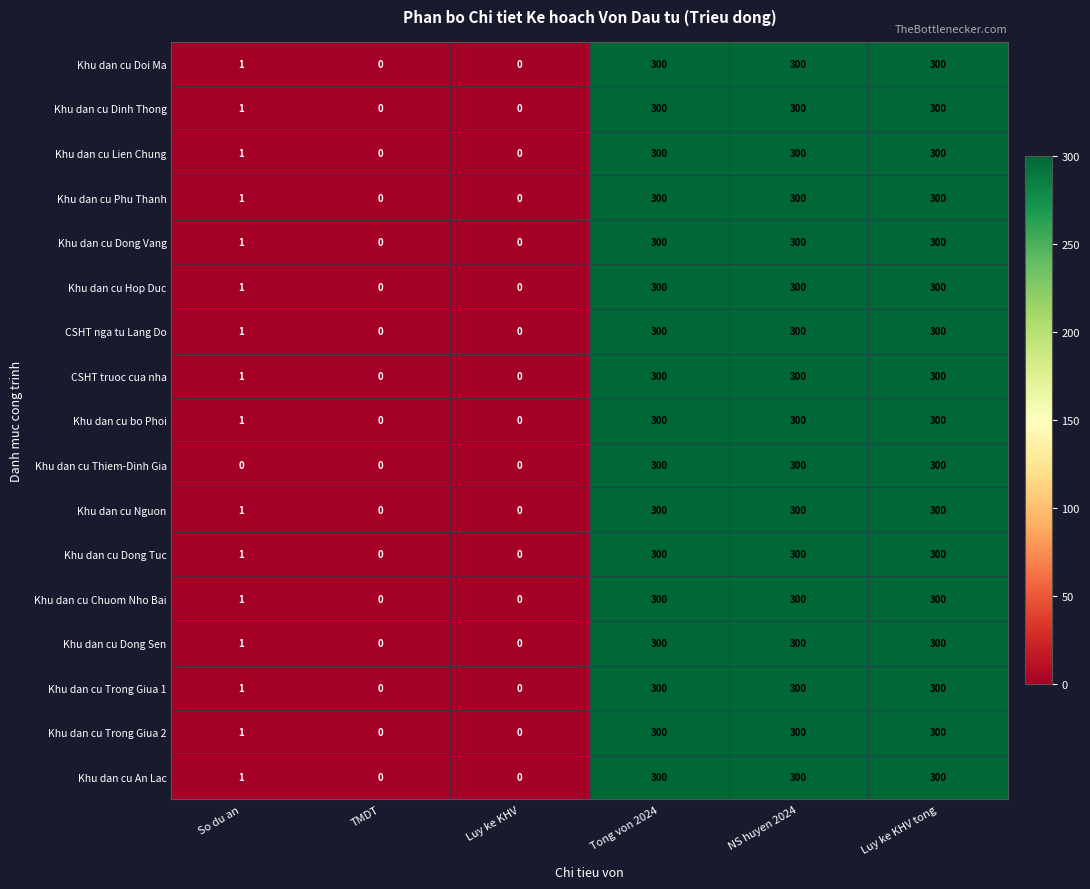

Is it true that Khu dan cu Phu Thanh equals 64 at NS huyen 2024?

False